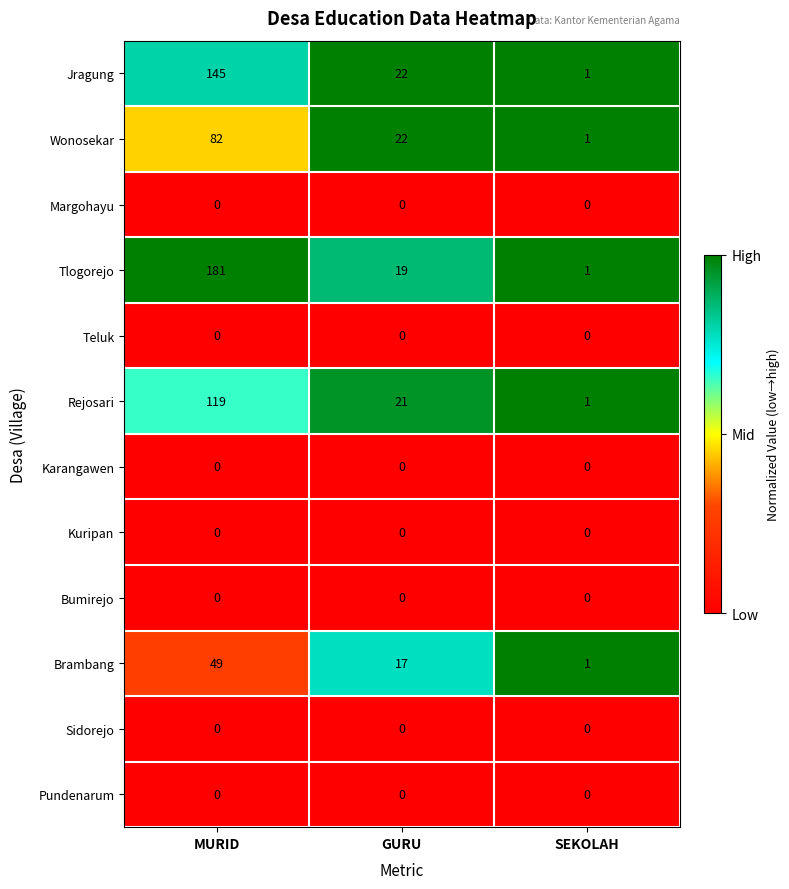

Which series has the widest spread of values?

Tlogorejo